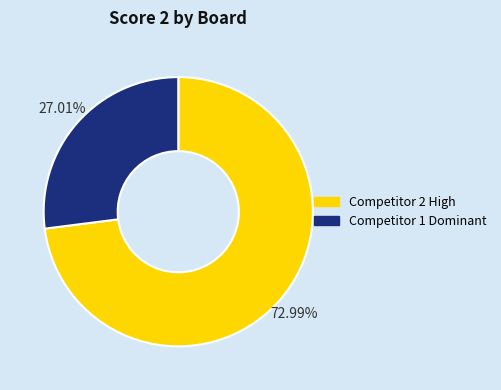

Between Competitor 2 High and Competitor 1 Dominant, which is larger?

Competitor 2 High